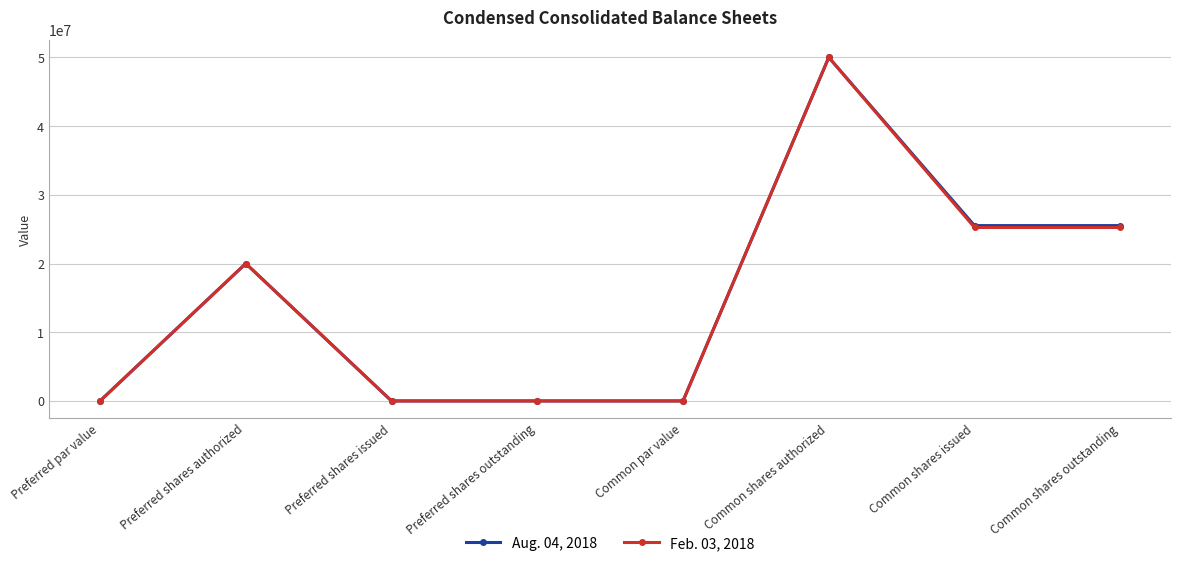

What is the label of the 2nd point from the right?

Common shares issued